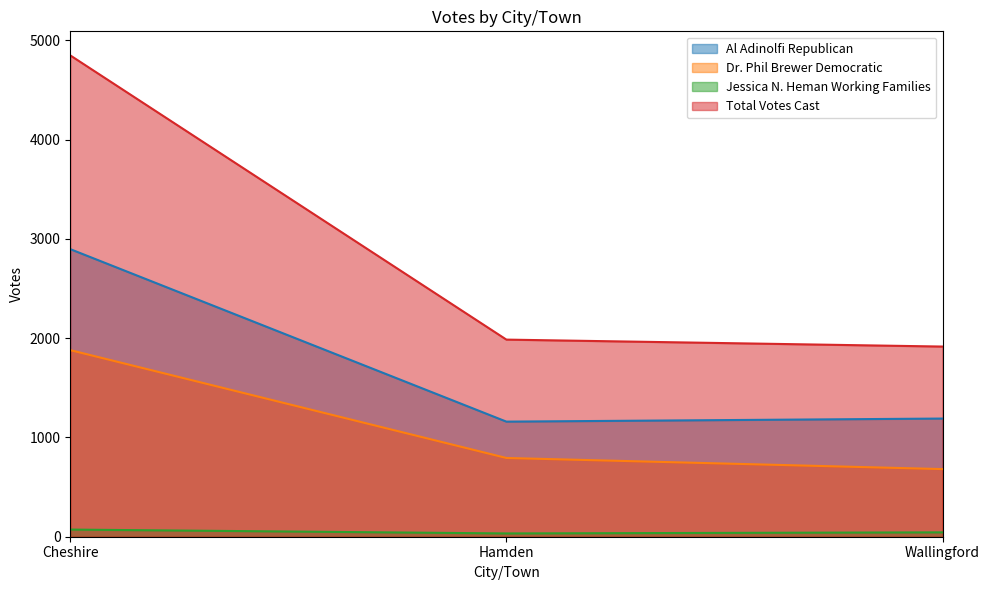

What are all the series names shown in the legend?

Al Adinolfi Republican, Dr. Phil Brewer Democratic, Jessica N. Heman Working Families, Total Votes Cast